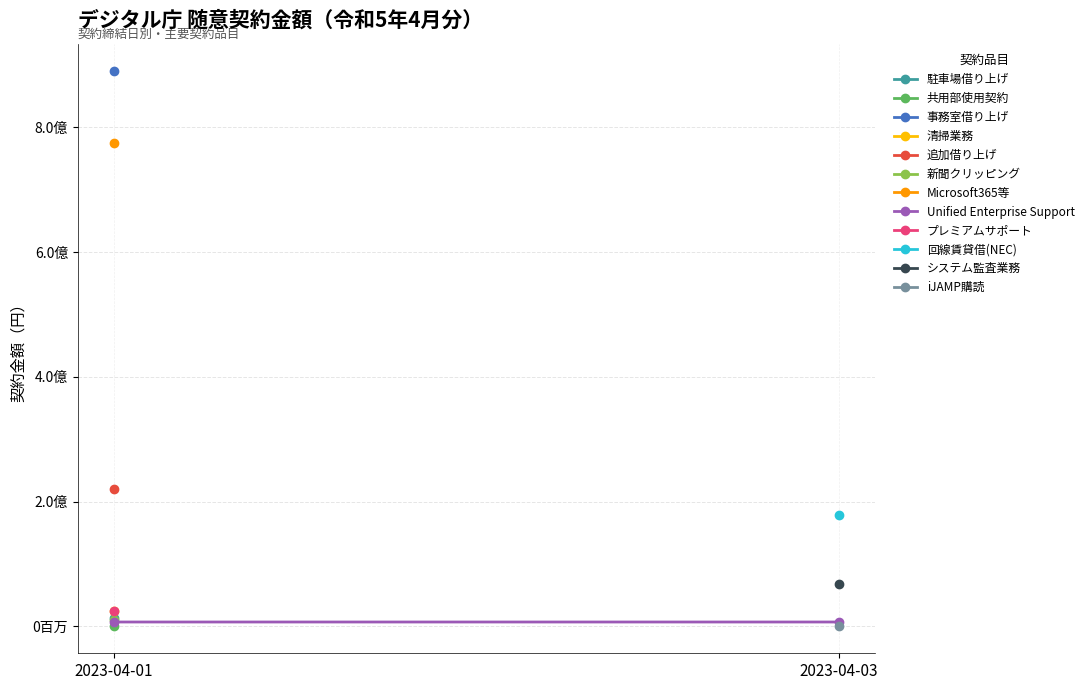

Is it true that the value at 2023-04-03 is 6991875?

True